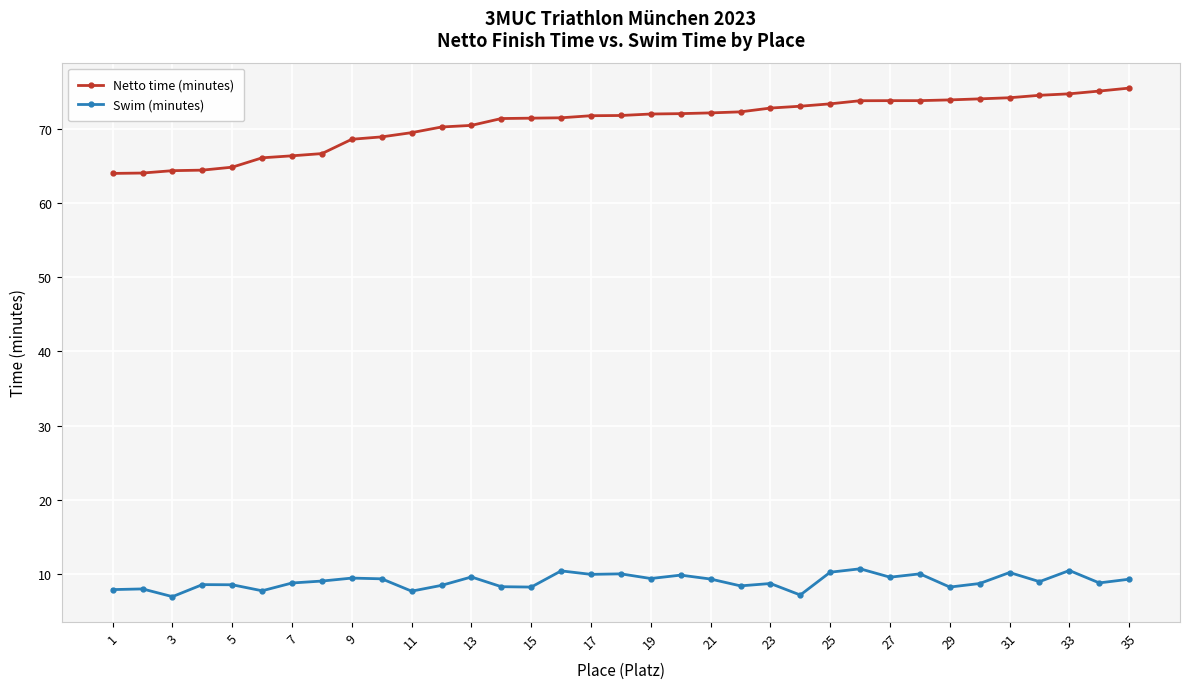

Count the number of categories in the chart.

35